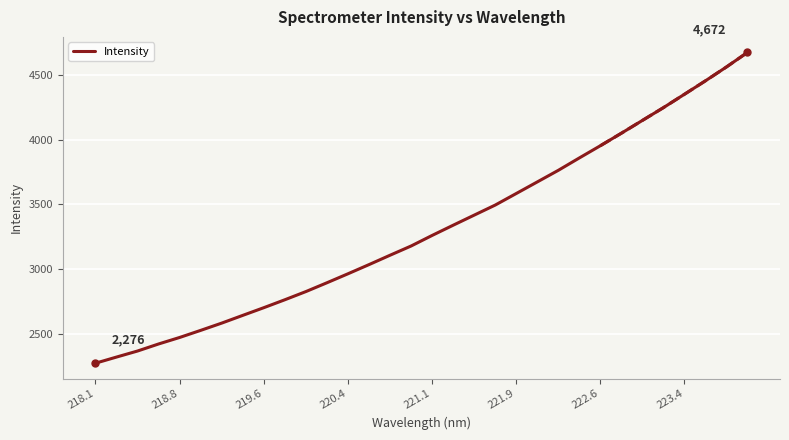

What is the maximum value for Intensity?

4672.1